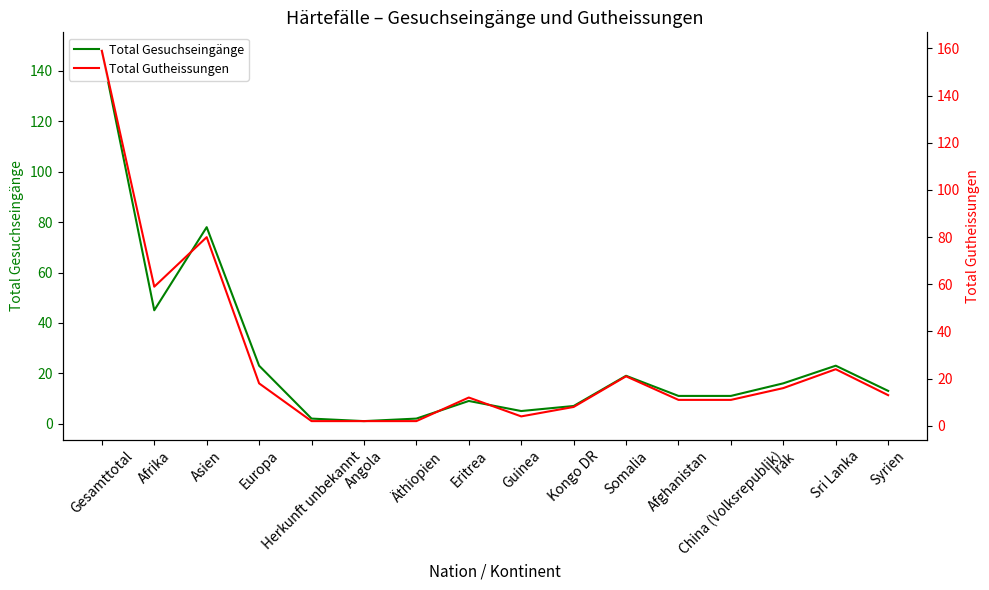

What is the value of the Total Gutheissungen point at the 13th from the left?

11